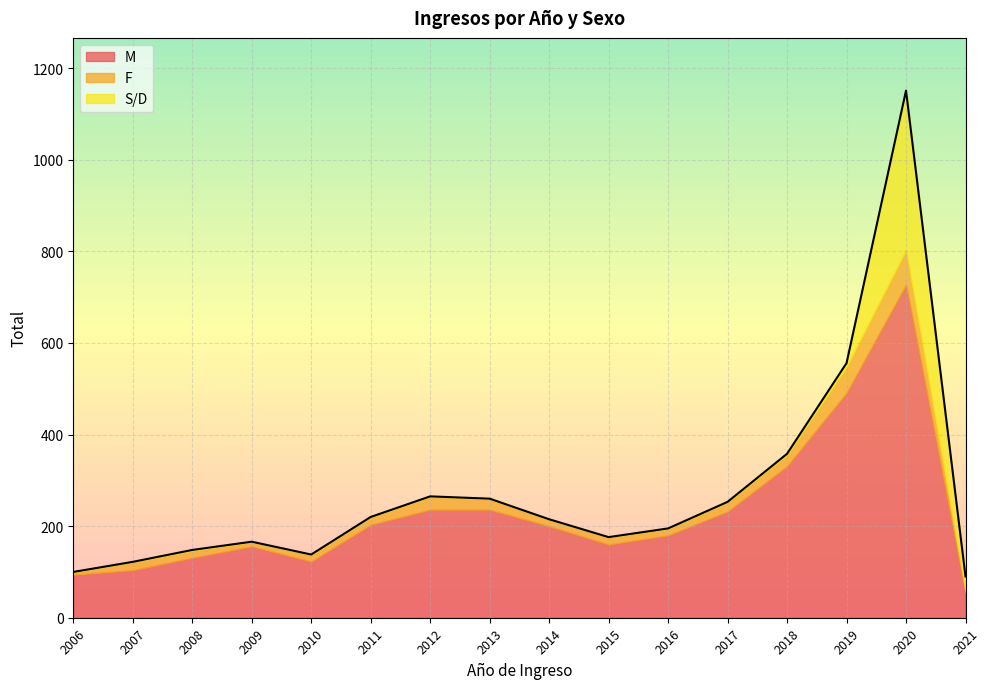

At which category does F reach its first local peak?

2007